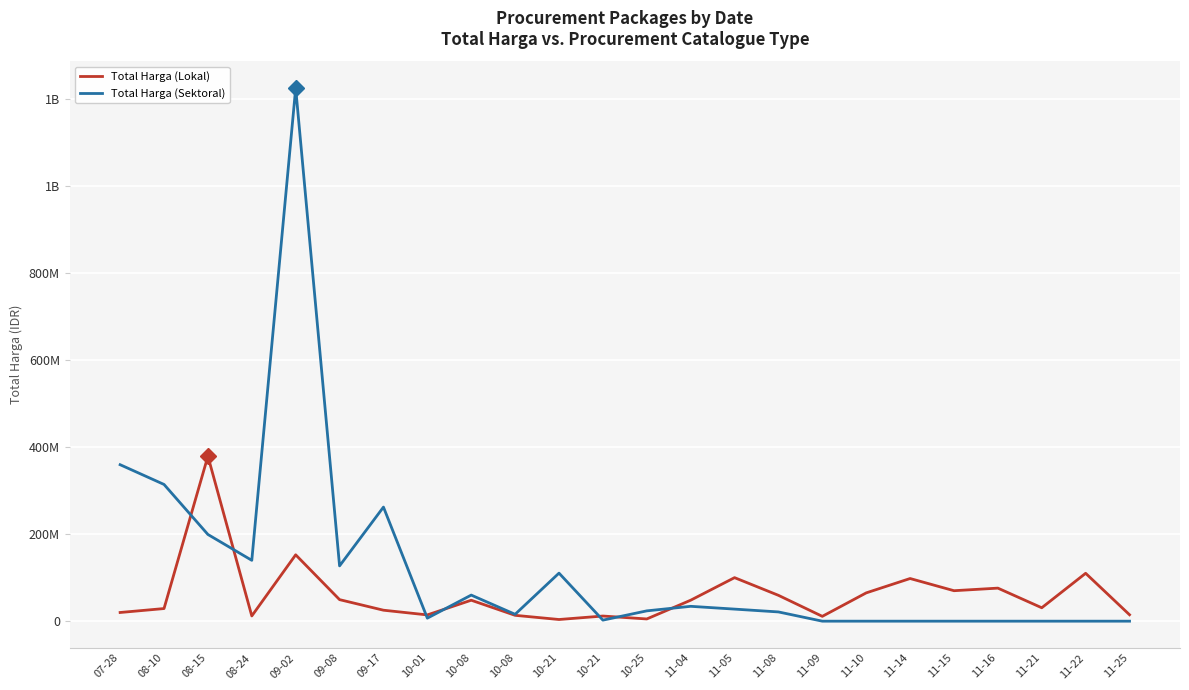

Reading left to right, extract all data points from this chart.

Total Harga (Lokal): 07-28=19950000	08-10=29000000	08-15=379075000	08-24=12000000	09-02=152477000	09-08=49478000	09-17=25200000	10-01=14400000	10-08=48140000	10-08=13442000	10-21=3825000	10-21=11800000	10-25=5093000	11-04=48140000	11-05=100000000	11-08=59375000	11-09=11100000	11-10=65000000	11-14=98000000	11-15=70000000	11-16=75920000	11-21=30800000	11-22=110000000	11-25=14750000
Total Harga (Sektoral): 07-28=359500000	08-10=314121780	08-15=199200000	08-24=139800000	09-02=1224682000	09-08=127000000	09-17=262118150	10-01=6936000	10-08=59935000	10-08=15787200	10-21=110389990	10-21=2395750	10-25=23680800	11-04=34132505	11-05=27720000	11-08=21231000	11-09=0	11-10=0	11-14=0	11-15=0	11-16=0	11-21=0	11-22=0	11-25=0